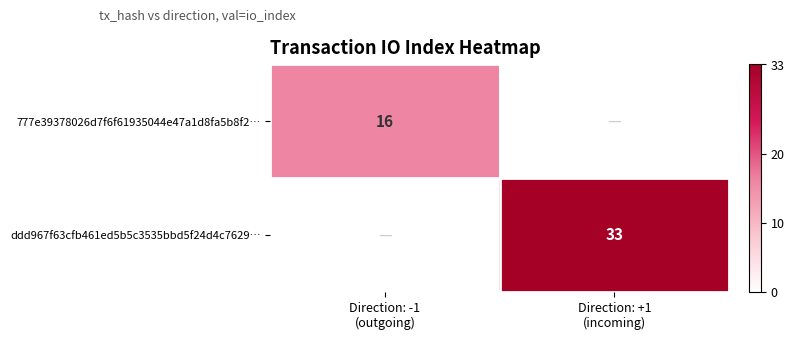

Rank the series by their average value, from highest to lowest.

ddd967f63cfb461ed5b5c3535bbd5f24d4c7629…, 777e39378026d7f6f61935044e47a1d8fa5b8f2…